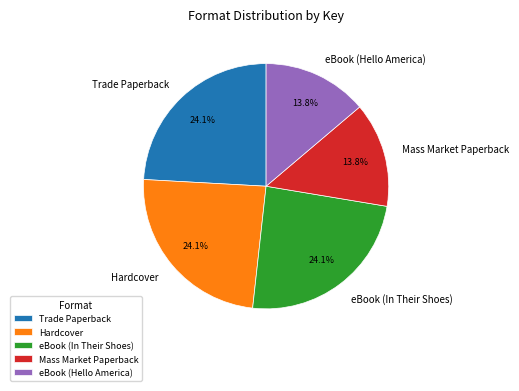

How much of the chart is everything except eBook (In Their Shoes)?

75.9%